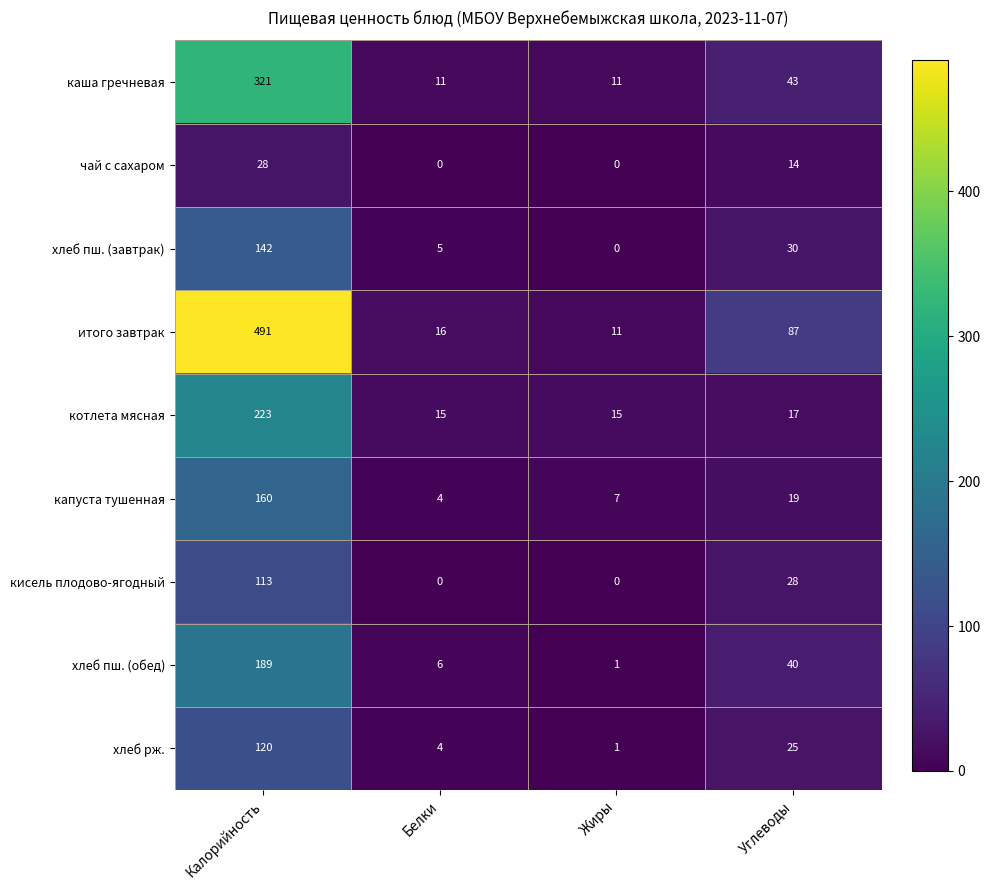

How many series are shown in this chart?

9